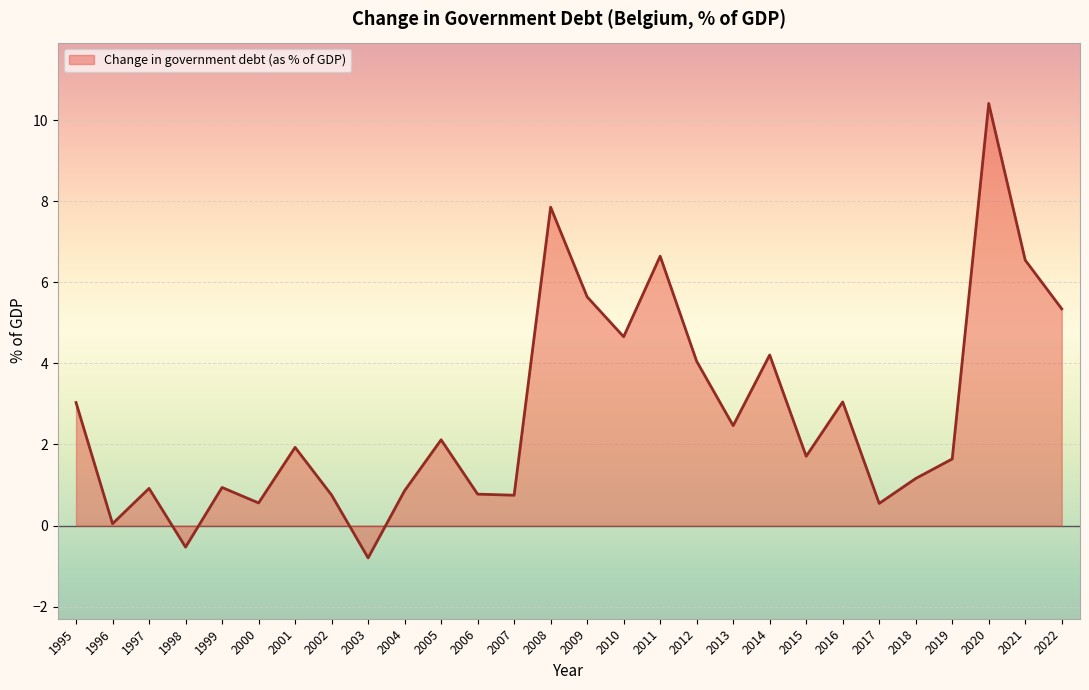

The value at 1995 is 1.9. True or false?

False